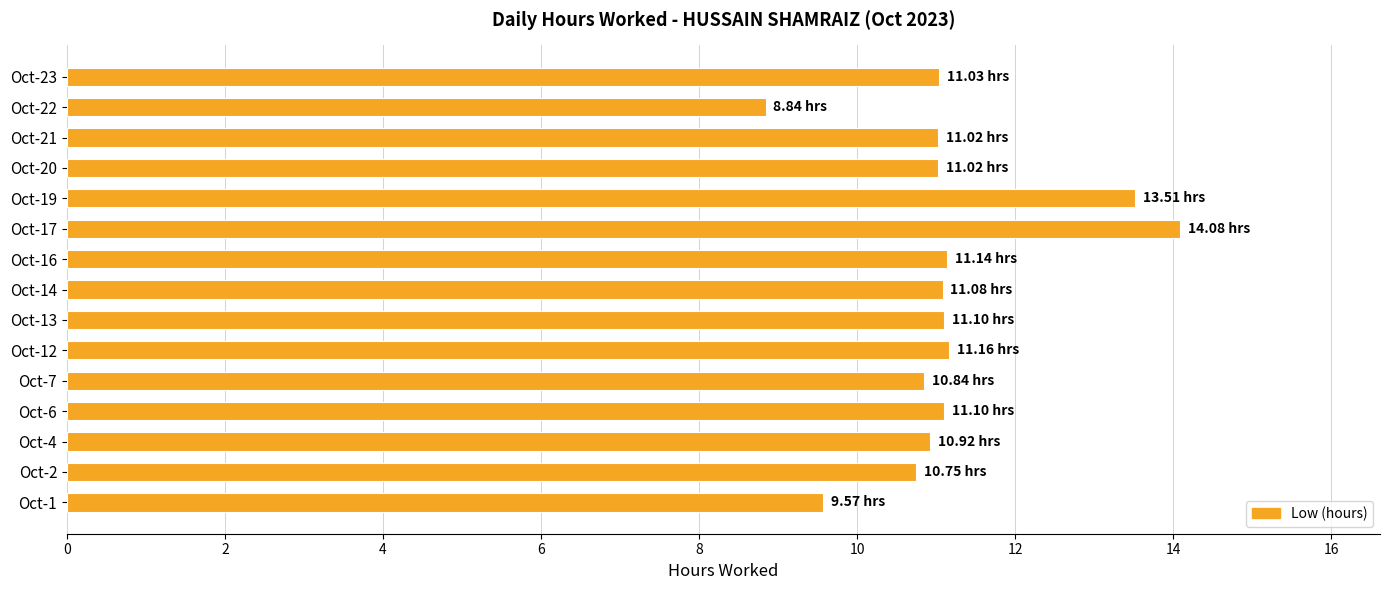

What is the ratio of the value at Oct-13 to the value at Oct-12?

1.0